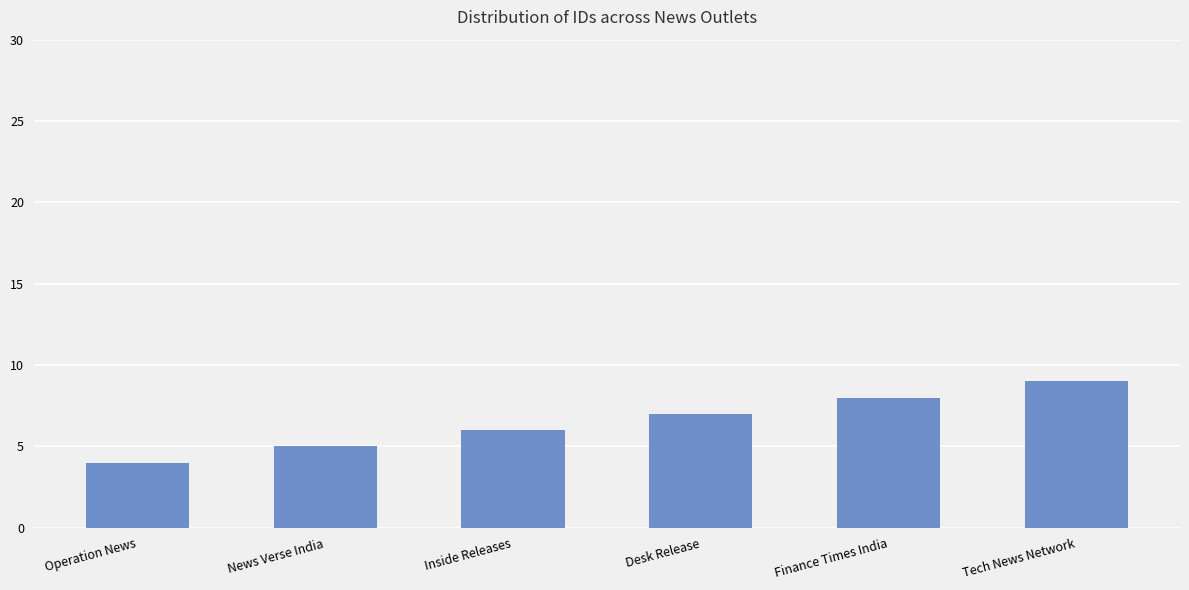

What is the change in value from News Verse India to Finance Times India?

+3